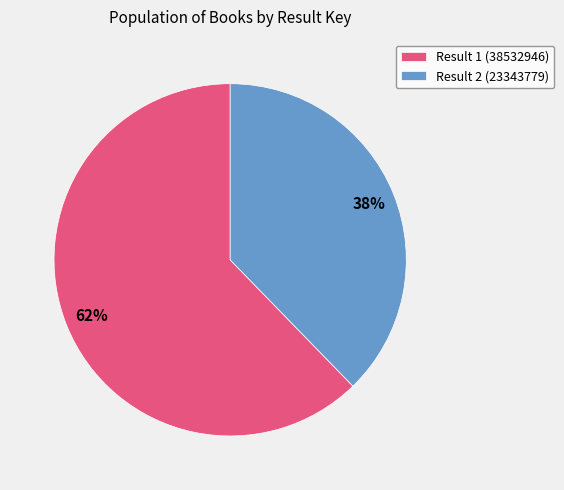

Is there a majority slice in this chart?

Yes